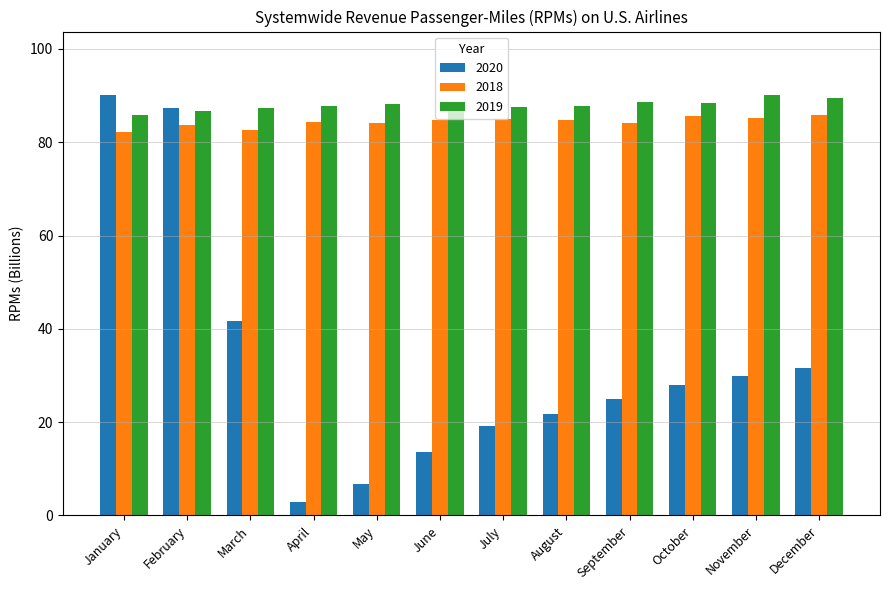

The value of 2018 at May is 26.7. True or false?

False